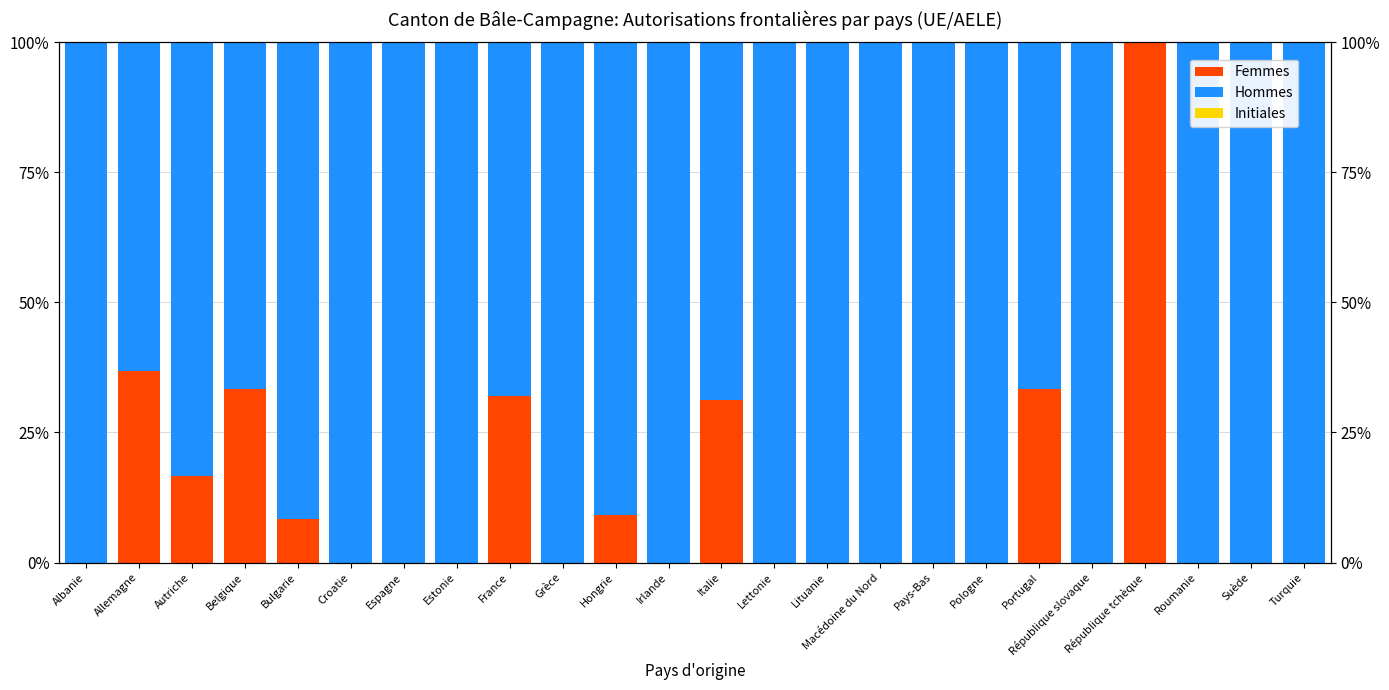

Between Albanie and Grèce, which series saw the biggest shift?

Femmes (Total)